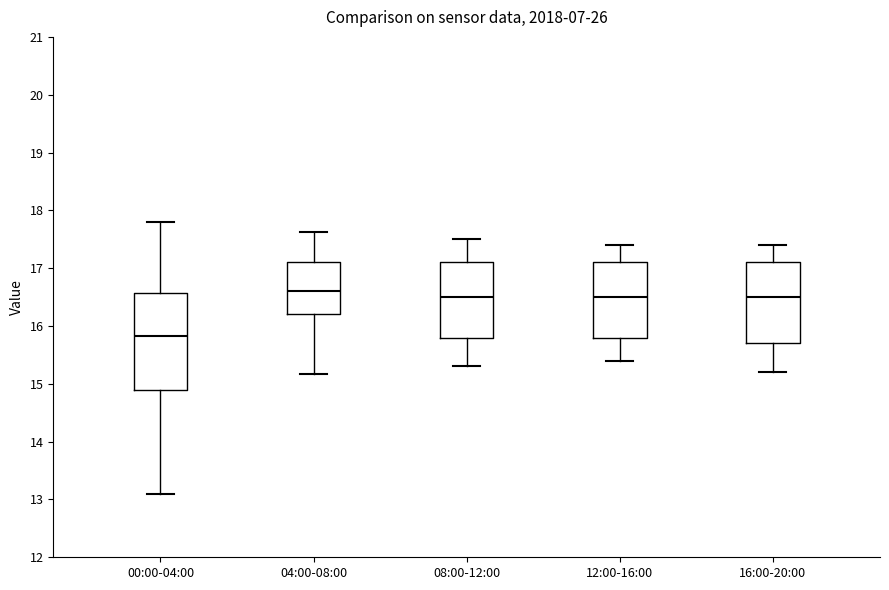

Where is the upper edge of the box for 12:00-16:00 on the y-axis? The values are not printed on the chart, so give them approximately, as read against the axis.

17.1